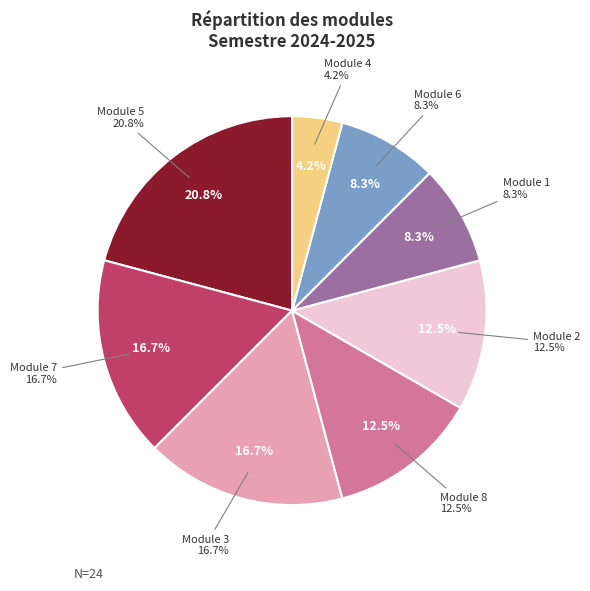

Combined, do Module 1 and Module 4 account for over 50%?

No